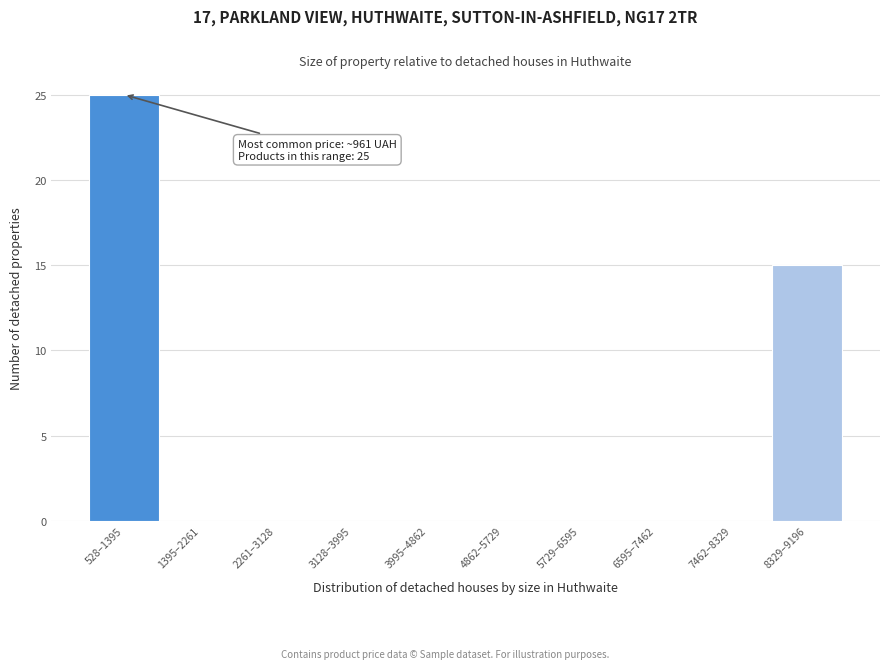

Reading left to right, list all the values displayed in this chart.

528–1395=25	1395–2261=0	2261–3128=0	3128–3995=0	3995–4862=0	4862–5729=0	5729–6595=0	6595–7462=0	7462–8329=0	8329–9196=15